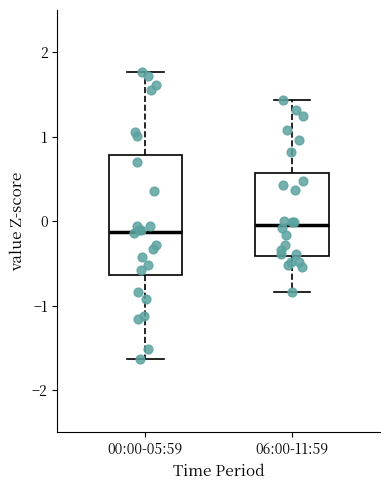

Where is the lower edge of the box for 00:00-05:59 on the y-axis? The values are not printed on the chart, so give them approximately, as read against the axis.

-0.6